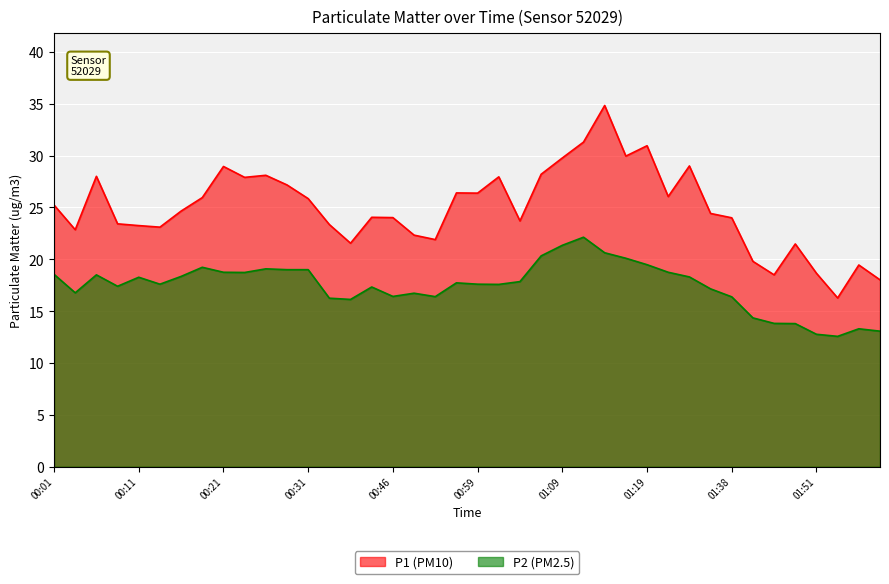

True or false: P2 line and P1 line cross at least once.

False